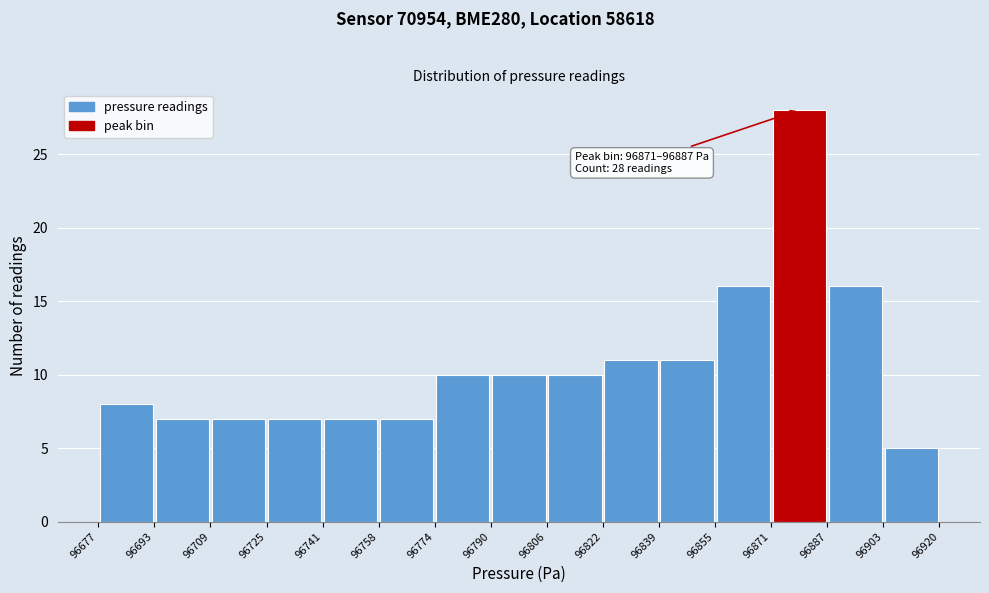

Which range on the x-axis has the tallest bar?

96871 to 96887